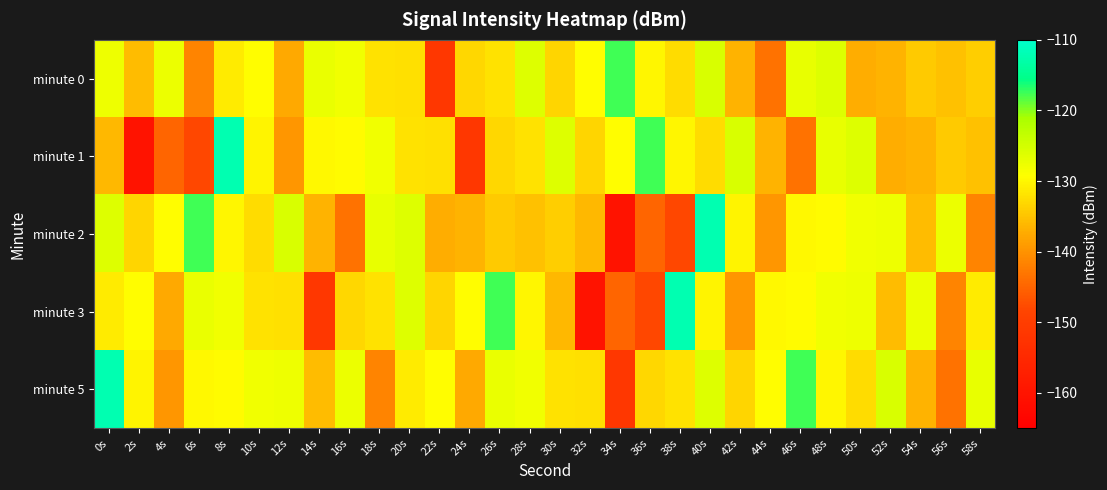

Rank the series by their maximum value, from highest to lowest.

minute 1, minute 2, minute 3, minute 5, minute 0